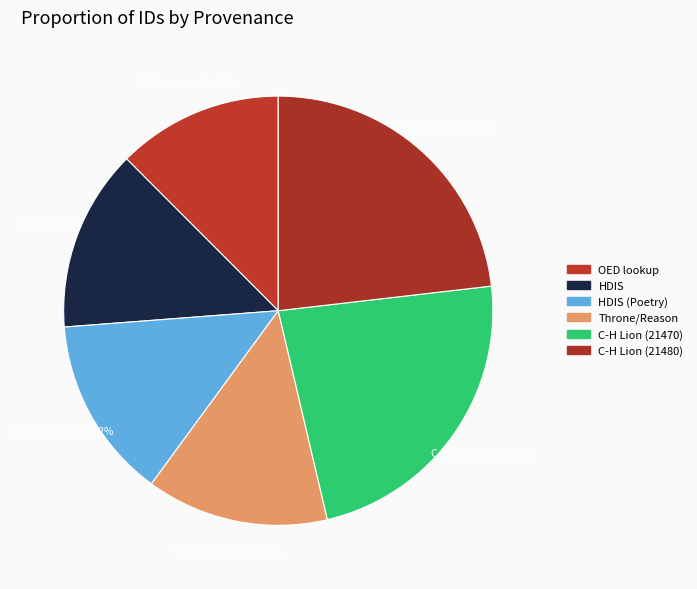

Which slice is the smallest?

Looking up words in the OED